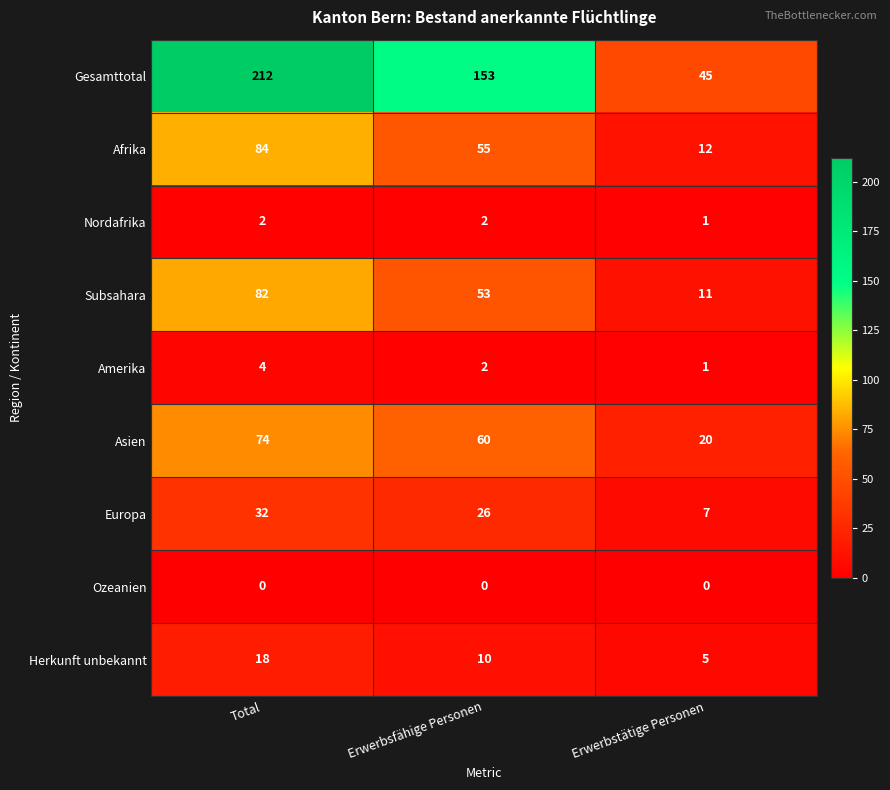

Which series has the largest range (max minus min)?

Gesamttotal